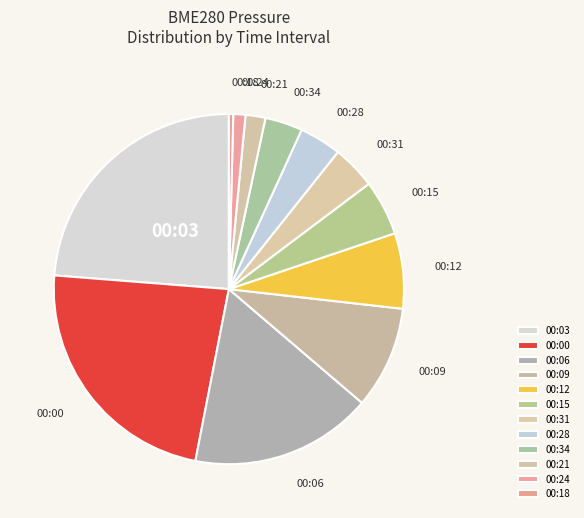

What is the smallest slice in the pie chart?

00:18